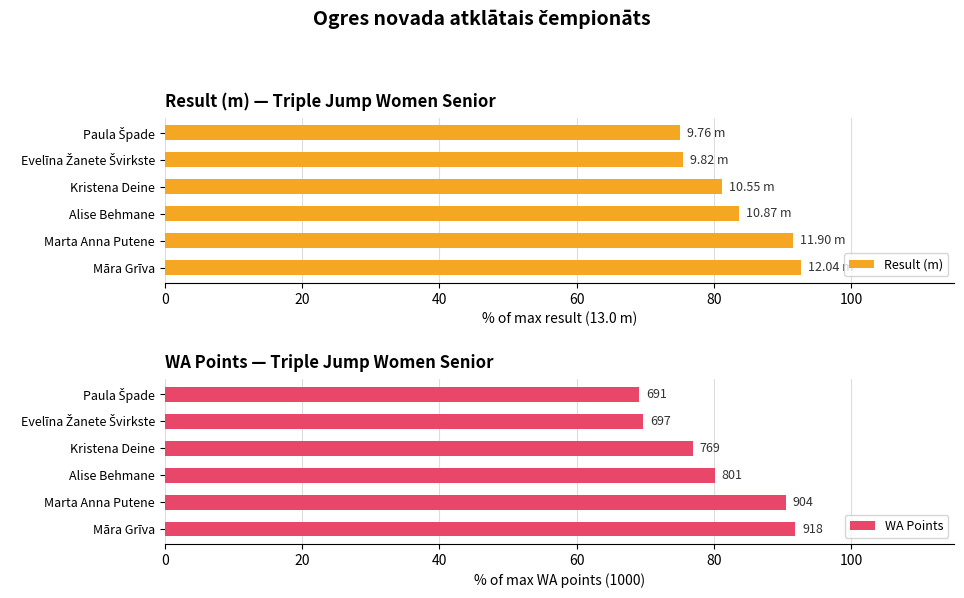

What is the sum of the Result (m) values at Alise Behmane and Māra Grīva?

176.2